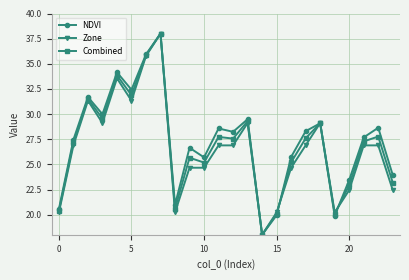

What is the value of the Combined point at the 13th from the left?

27.6